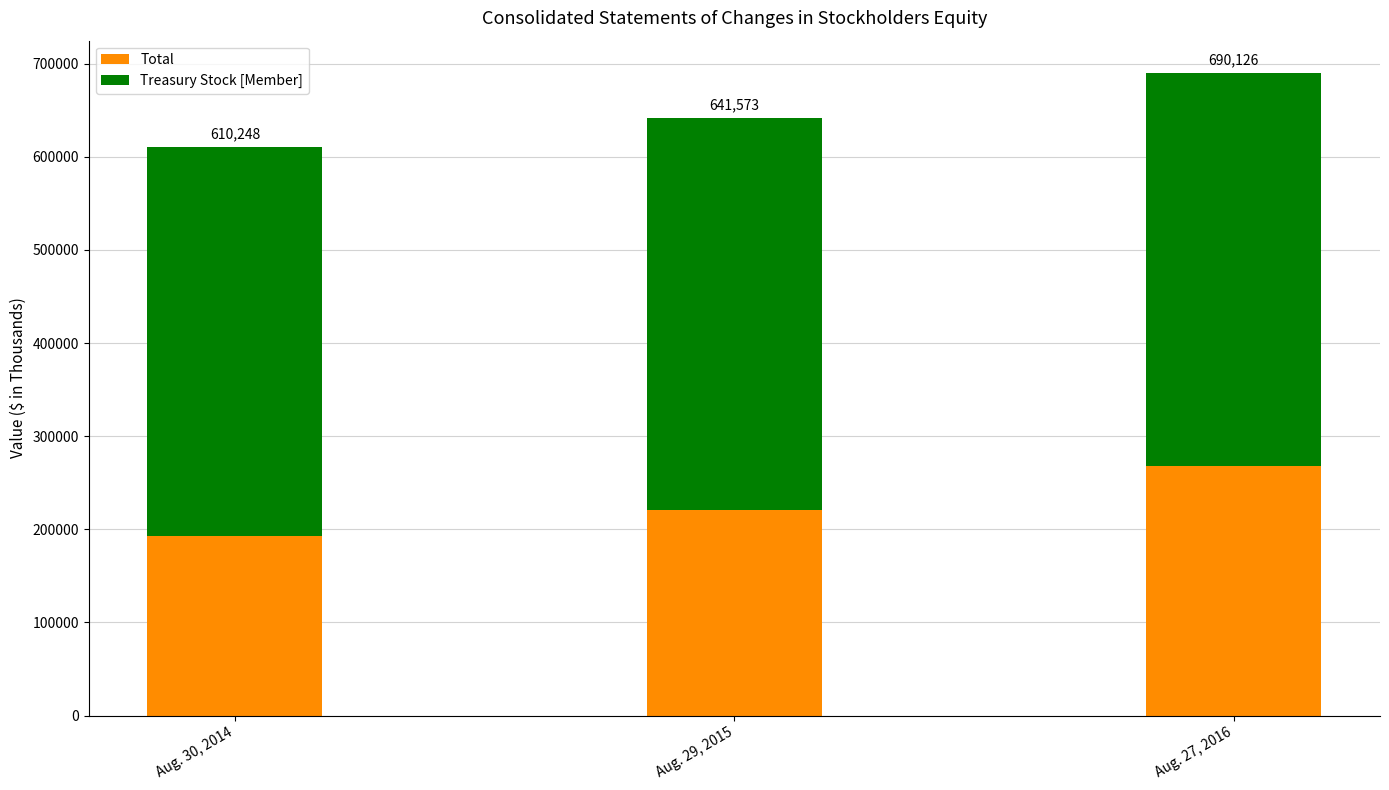

Are the bars grouped side by side (vs. stacked)?

No